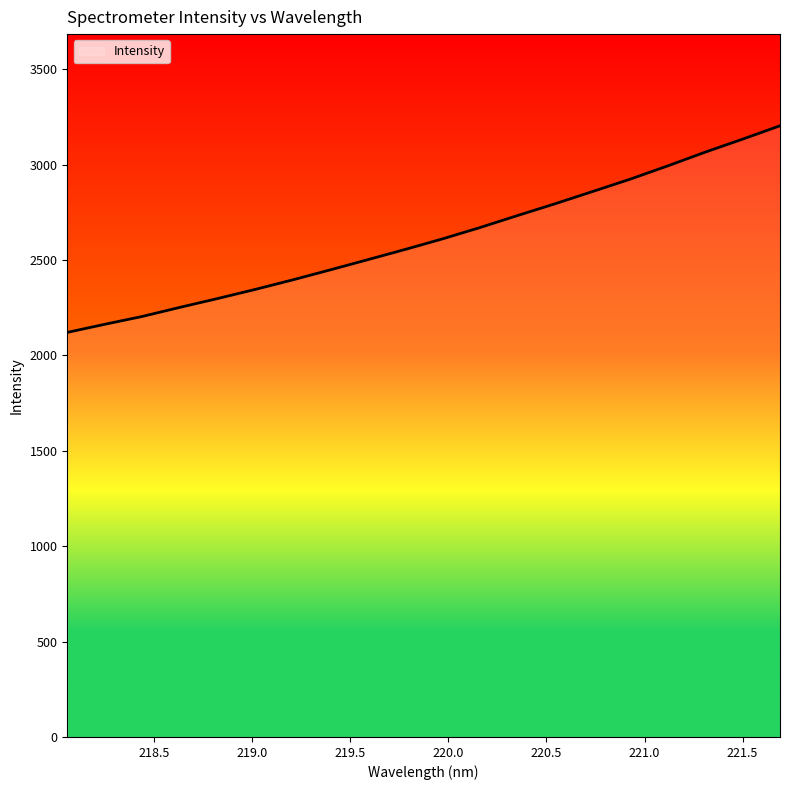

What is the difference between the maximum and minimum values?

1082.9